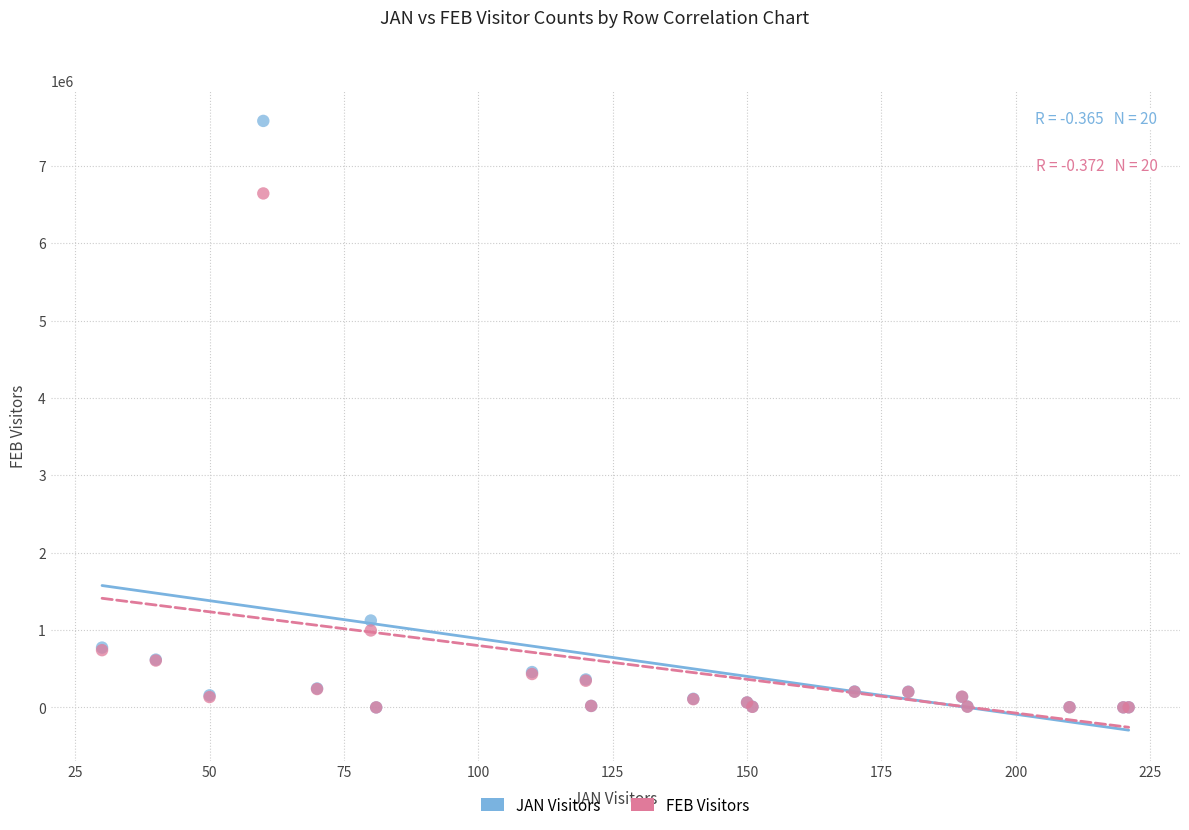

What are all the series names shown in the legend?

JAN Visitors, FEB Visitors